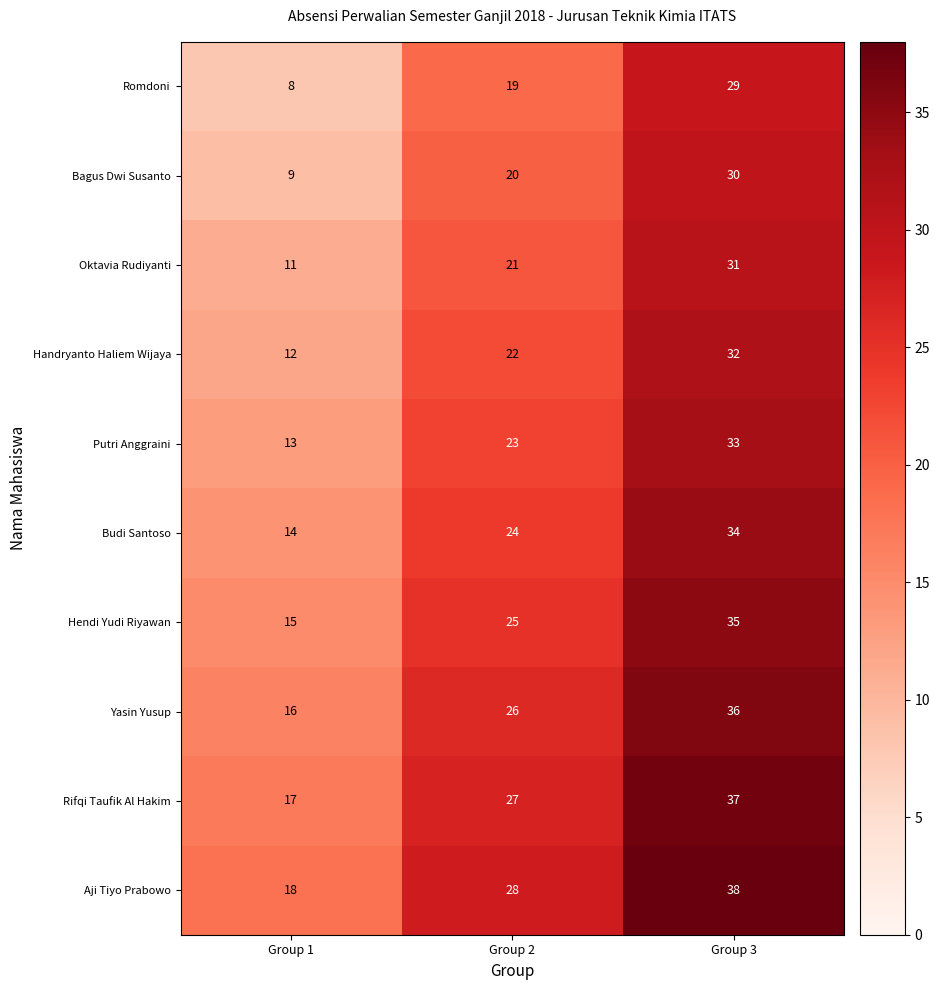

How many Rifqi Taufik Al Hakim values are between 17 and 37?

3